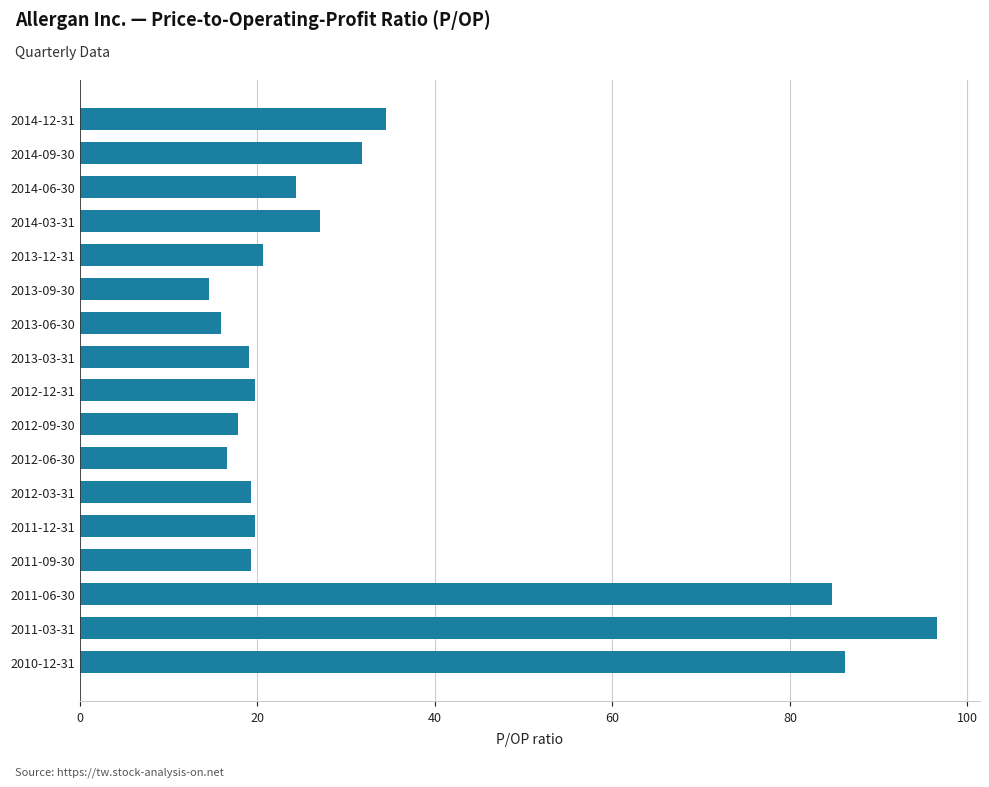

What is the sum of all values?

568.2